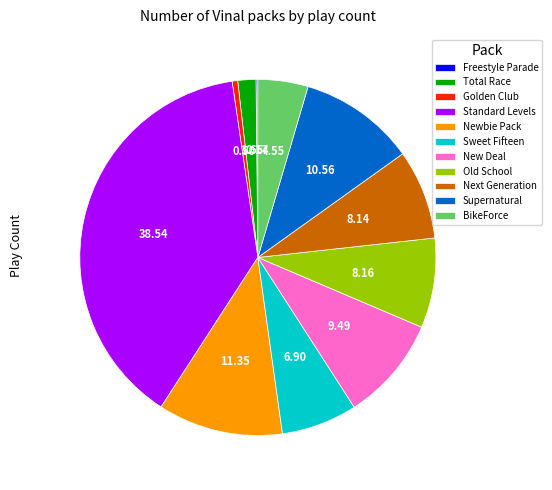

Is there a majority slice in this chart?

No